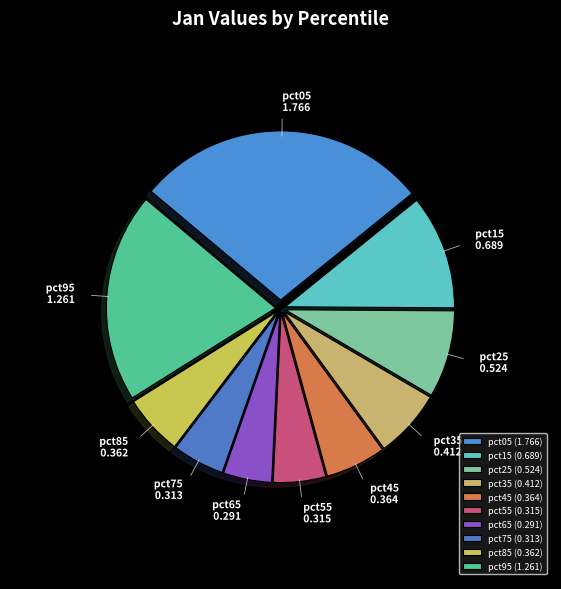

Which slice is the largest?

pct05